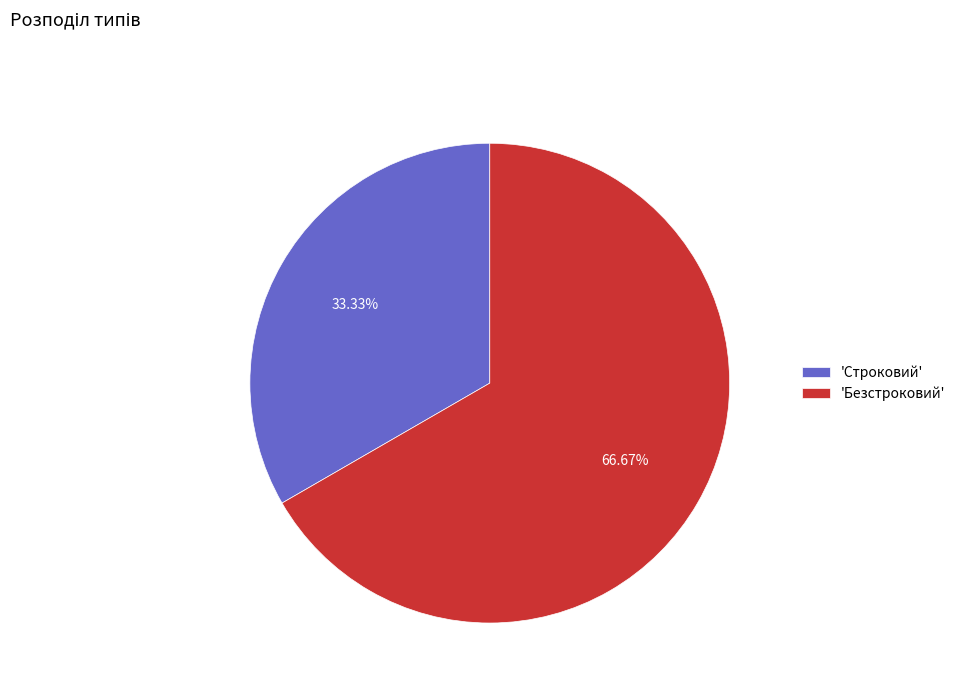

Which slice is the largest?

'Безстроковий'